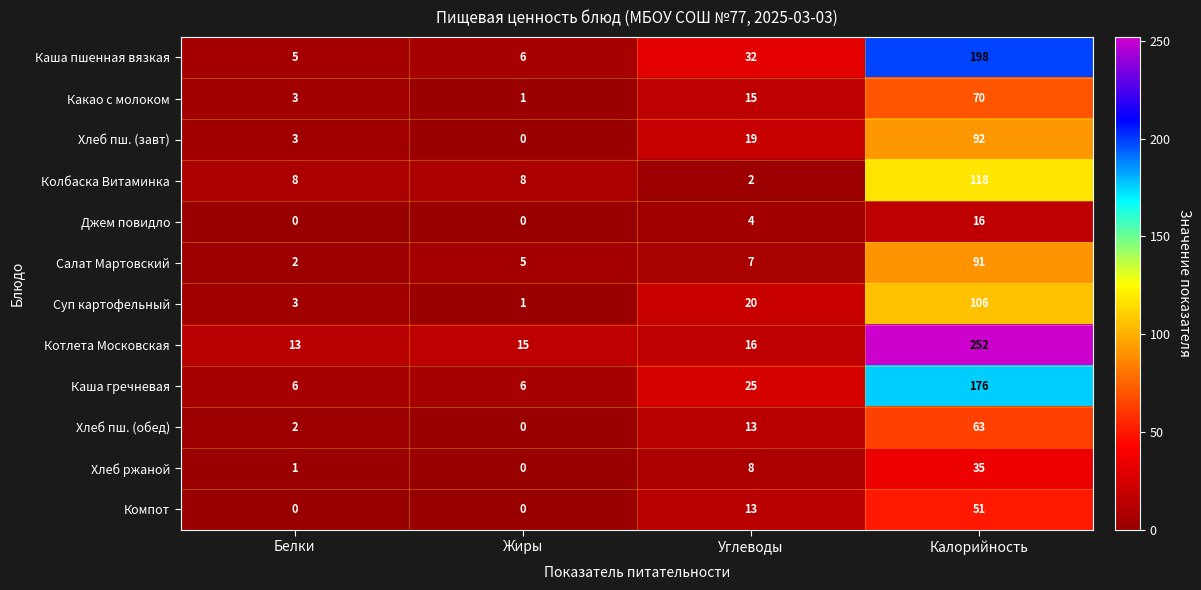

What is the maximum value for Каша гречневая?

176